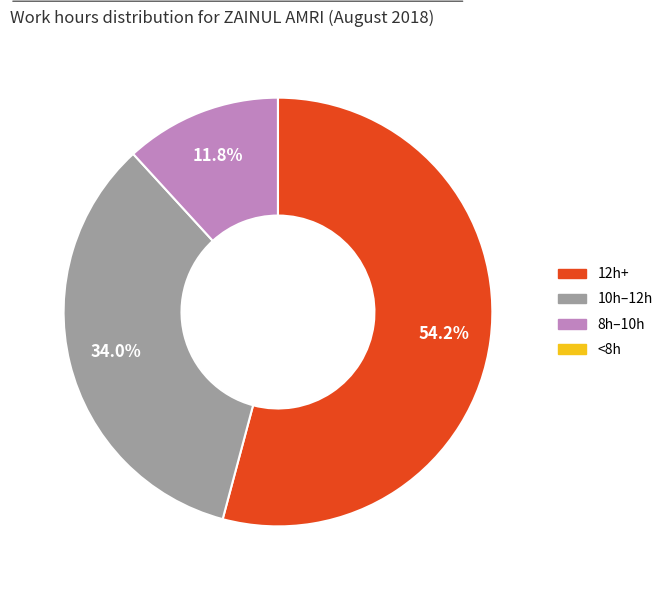

Is there a majority slice in this chart?

Yes